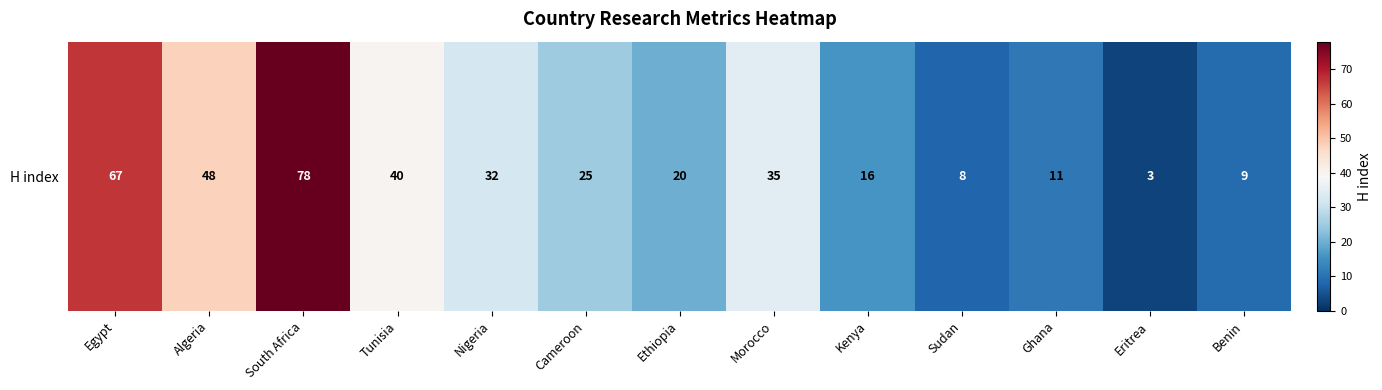

What is the maximum value shown in the chart?

78